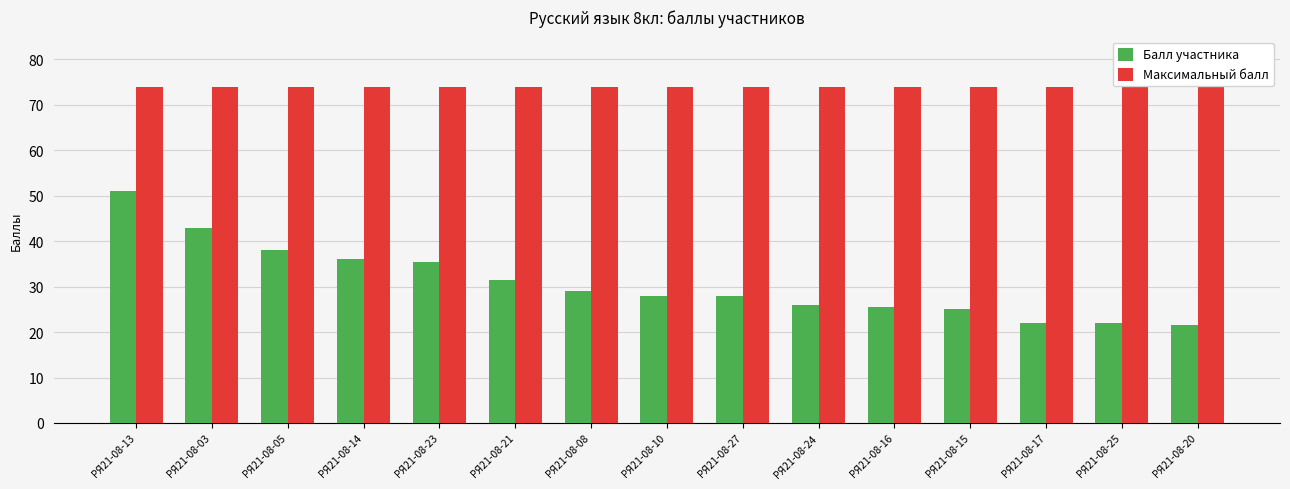

List the series in order of their overall mean, highest first.

Максимальный балл, Балл участника